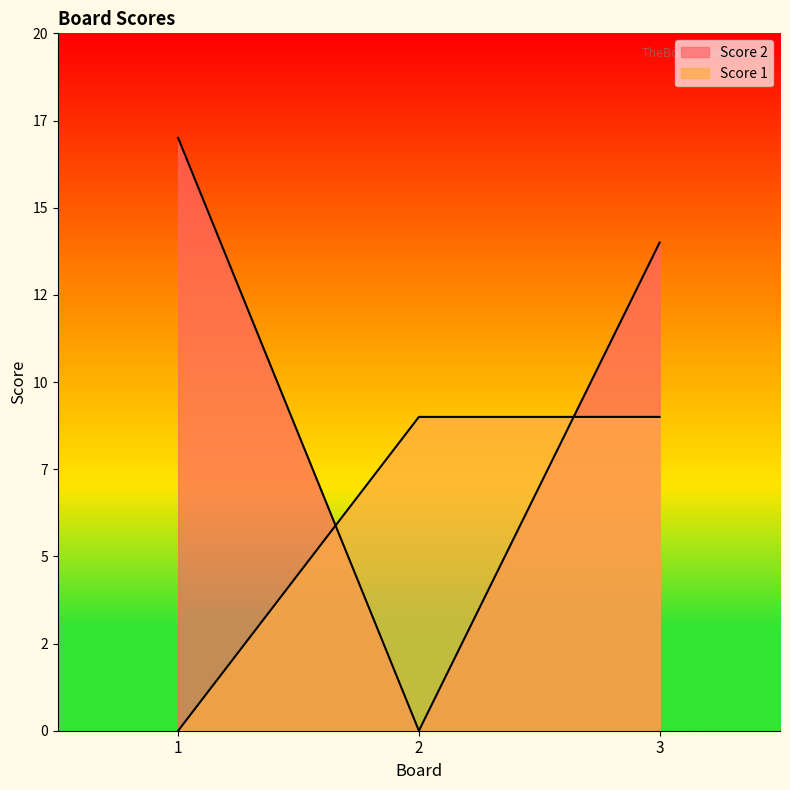

Reading left to right, what are all the values shown in this chart?

Score 2: 1=17	2=0	3=14
Score 1: 1=0	2=9	3=9